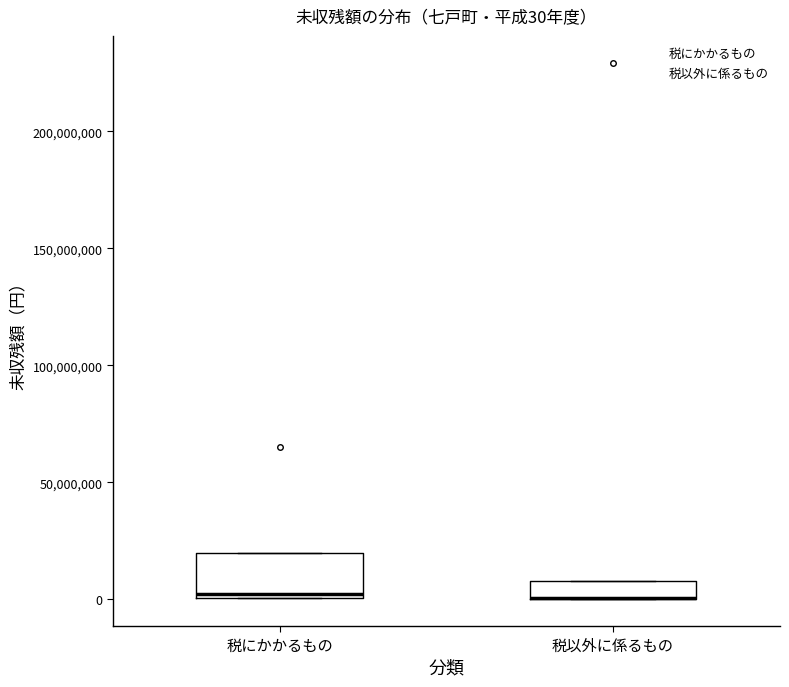

Comparing the boxes themselves (not the whiskers), which one is the tallest?

税にかかるもの